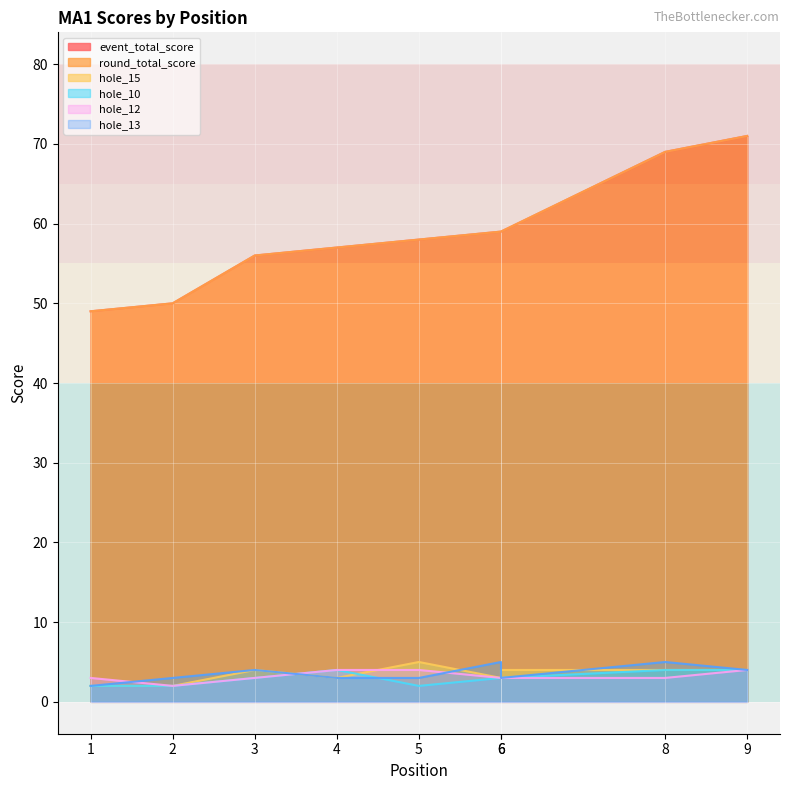

In hole_13, how many points are lower than both neighbors (excluding endpoints)?

1